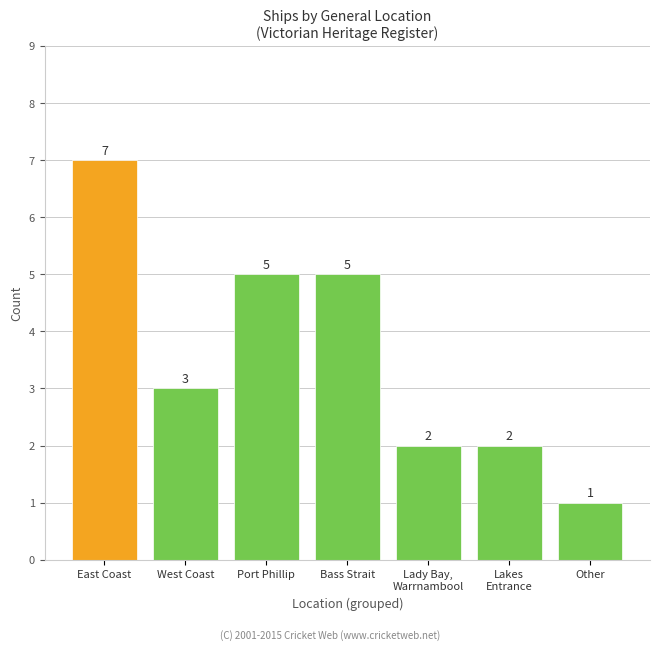

What is the difference between the maximum and minimum values?

6